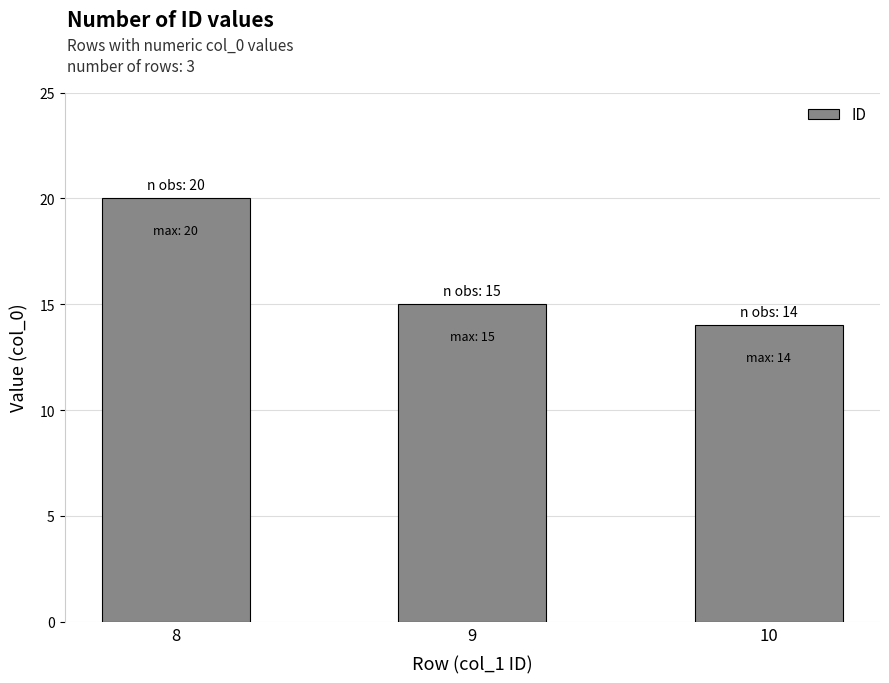

Which category has the highest value across all series?

8